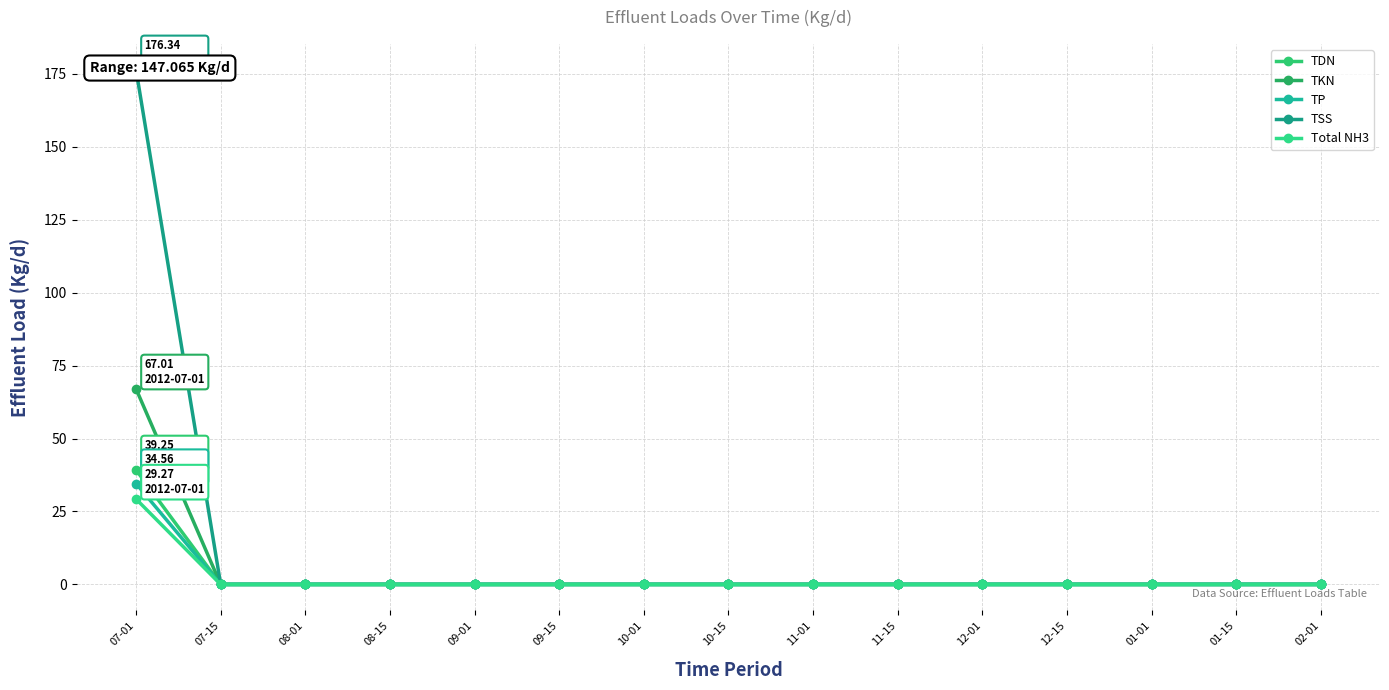

Which category has the highest value in the Total NH3 series?

07-01